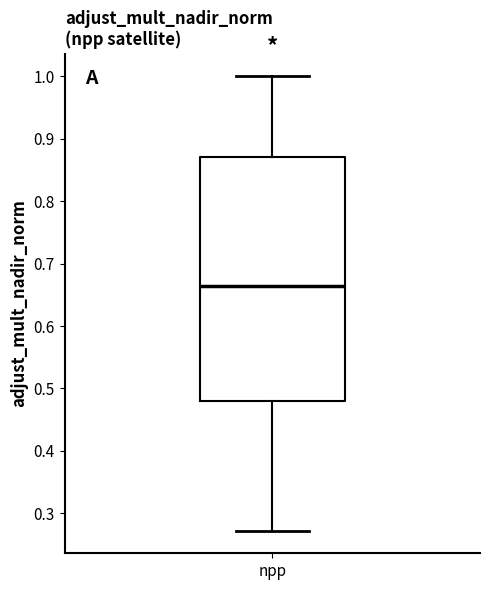

Transcribe this box plot: give where the median line is, the range the box spans, and where the two whiskers end, as read against the y-axis. The values are not printed on the chart, so give them approximately, as read against the axis.

median 0.66, box 0.48 to 0.87, whiskers 0.27 to 1.00